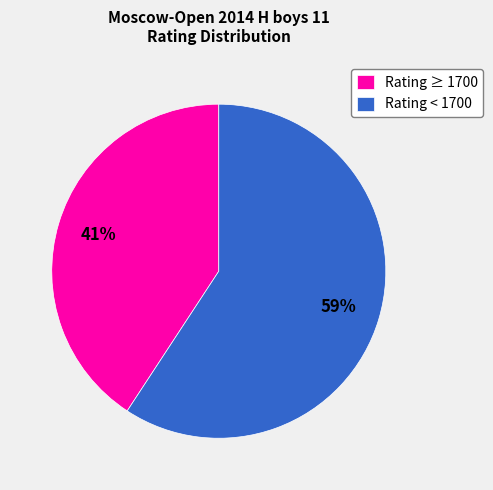

To the nearest percent, what percentage of the pie is Rating < 1700?

59%